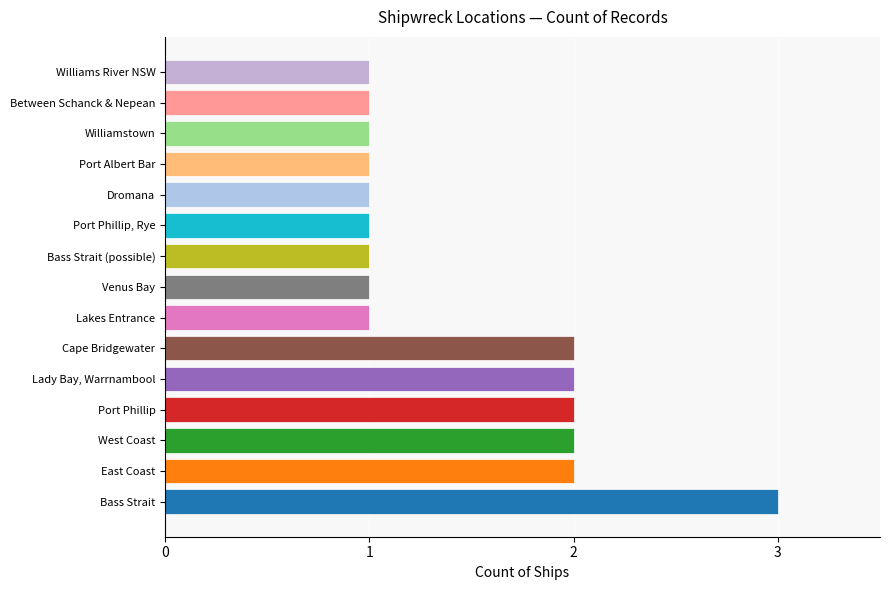

How many bars are there in total?

15